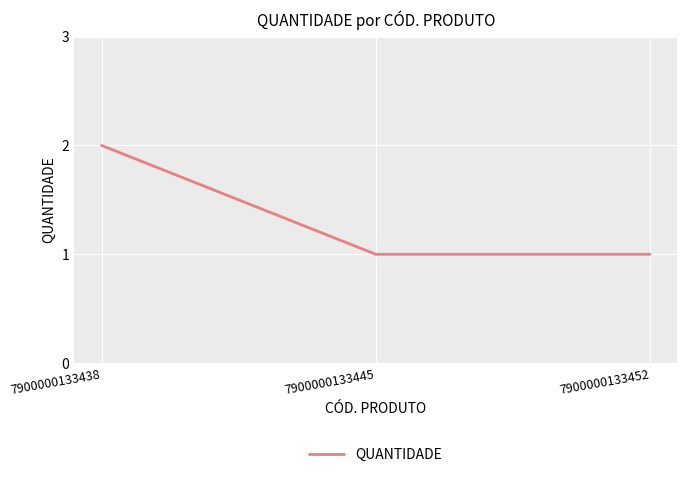

Reading left to right, what are all the values shown in this chart?

7900000133438=2	7900000133445=1	7900000133452=1